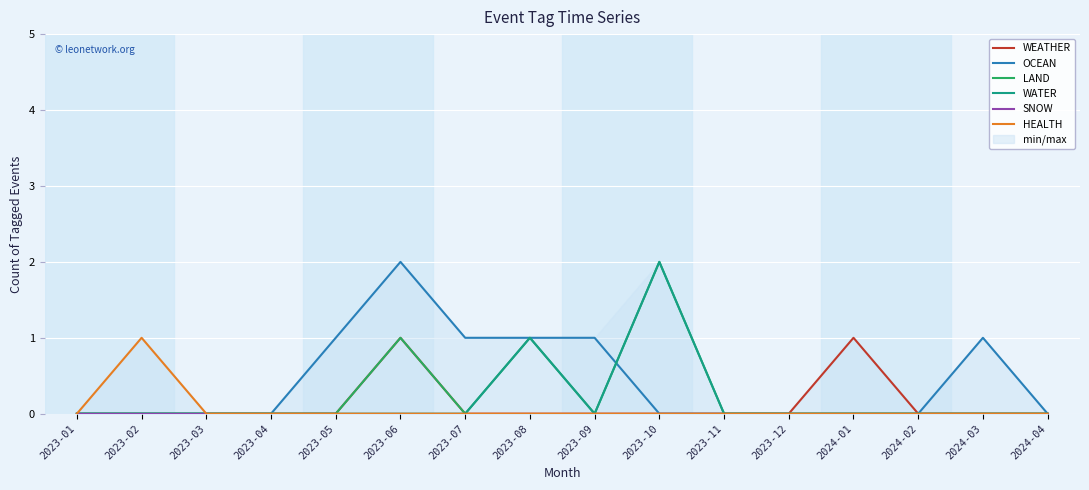

What are all the series names shown in the legend?

WEATHER, OCEAN, LAND, WATER, SNOW, HEALTH